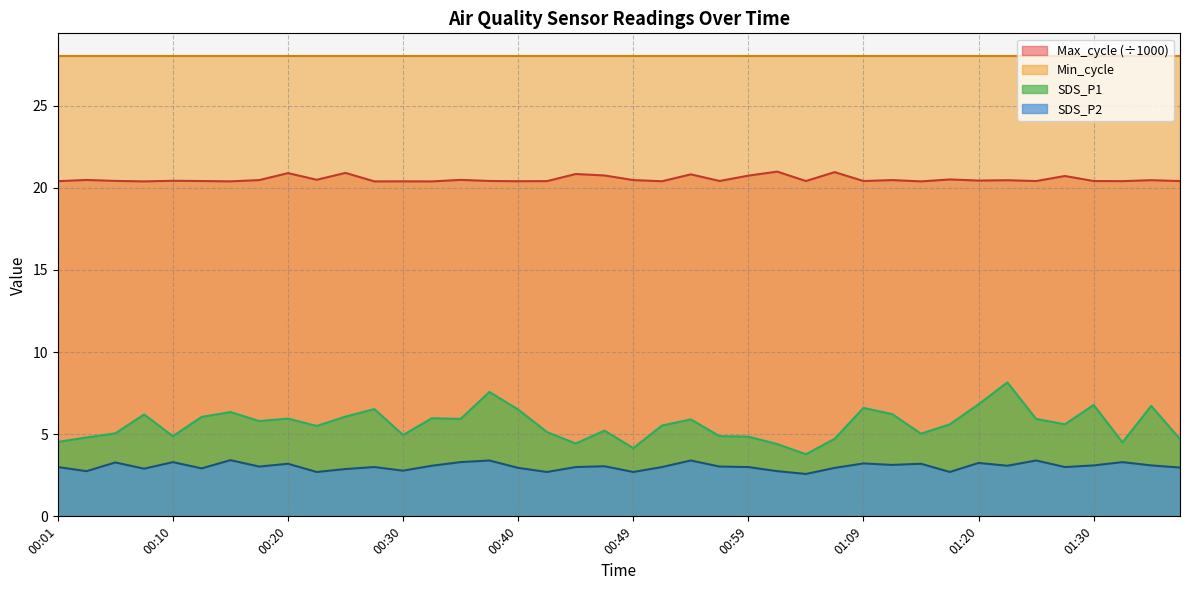

Which series has the largest total across all categories?

Min_cycle